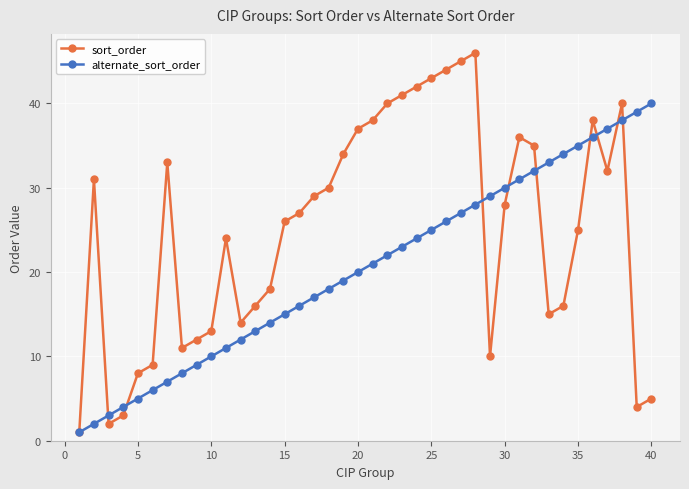

At how many categories does at least one series exceed 21?

29